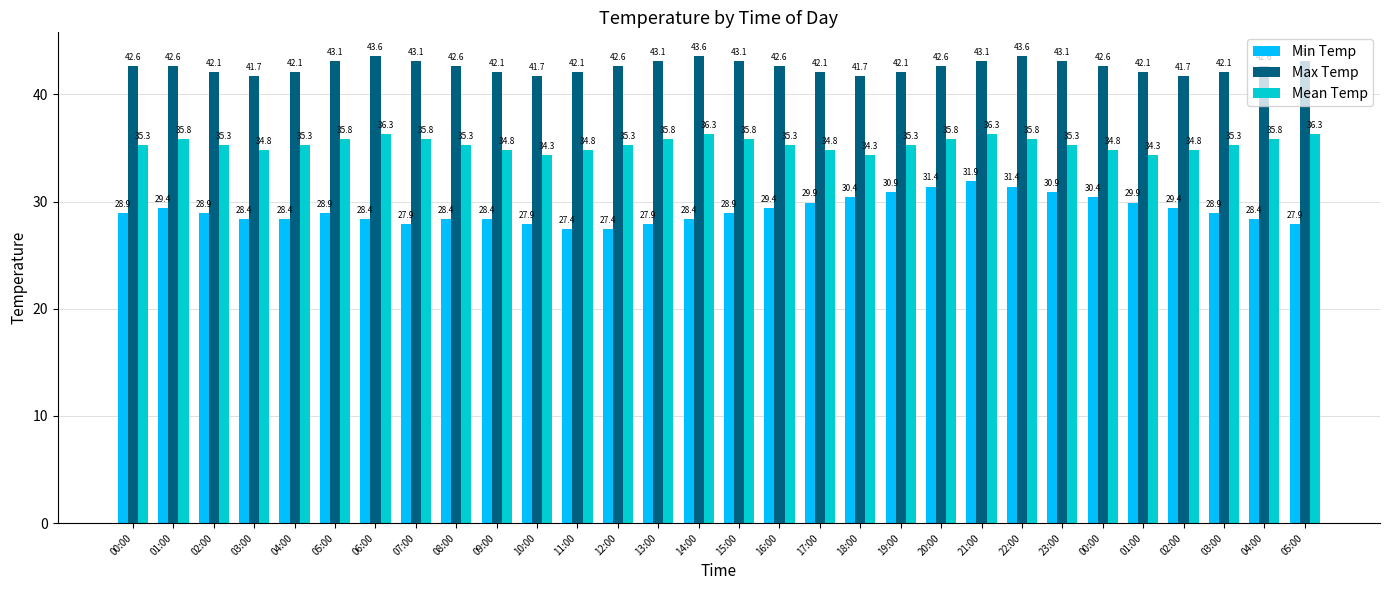

What are all the series names shown in the legend?

Min Temp, Max Temp, Mean Temp